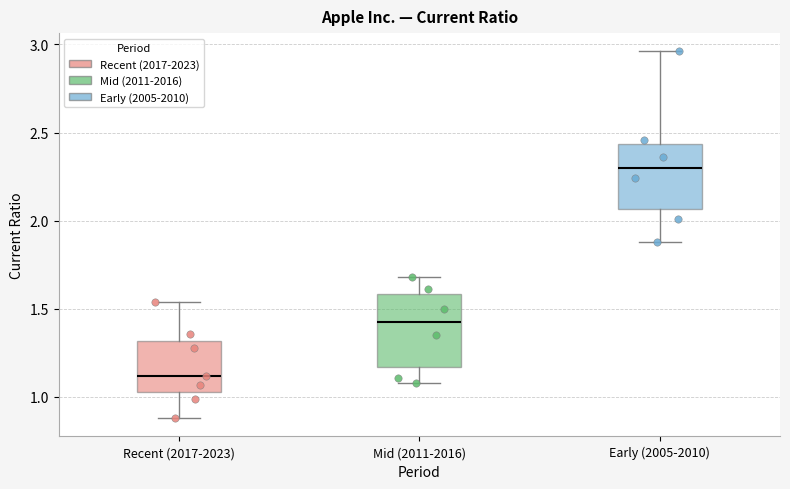

Where is the upper edge of the box for Recent (2017-2023) on the y-axis? The values are not printed on the chart, so give them approximately, as read against the axis.

1.30